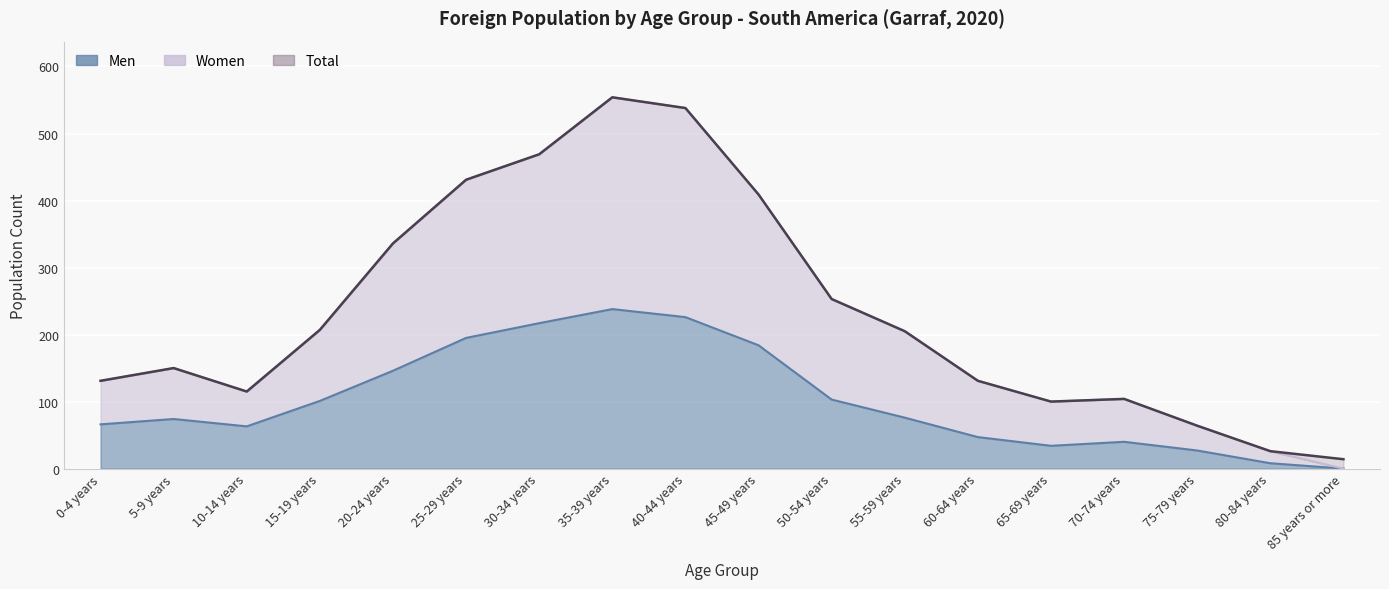

What is the value of the Men point at the 5th from the left?

146